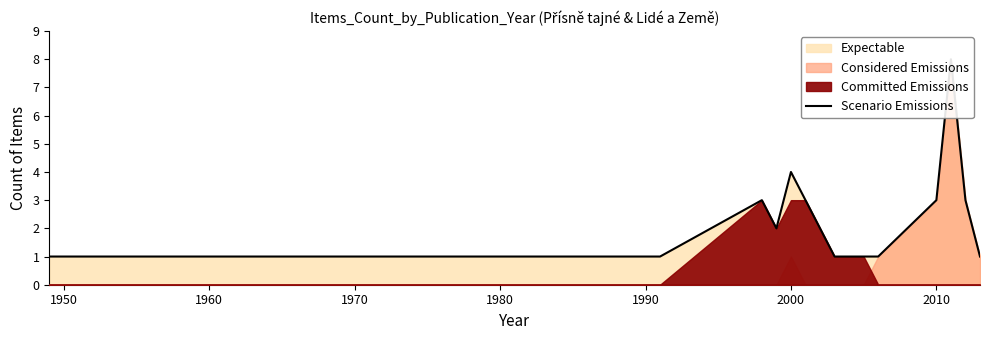

What is the label of the 14th point from the right?

1950